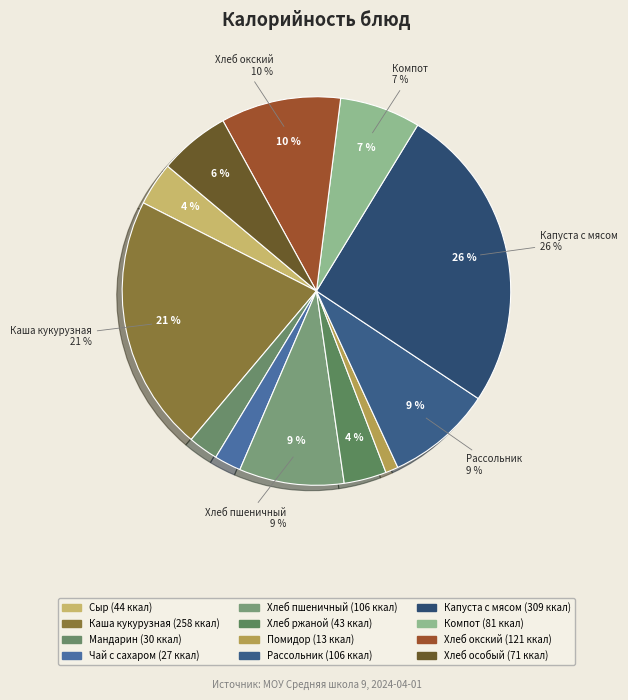

Does any single category account for the majority?

No